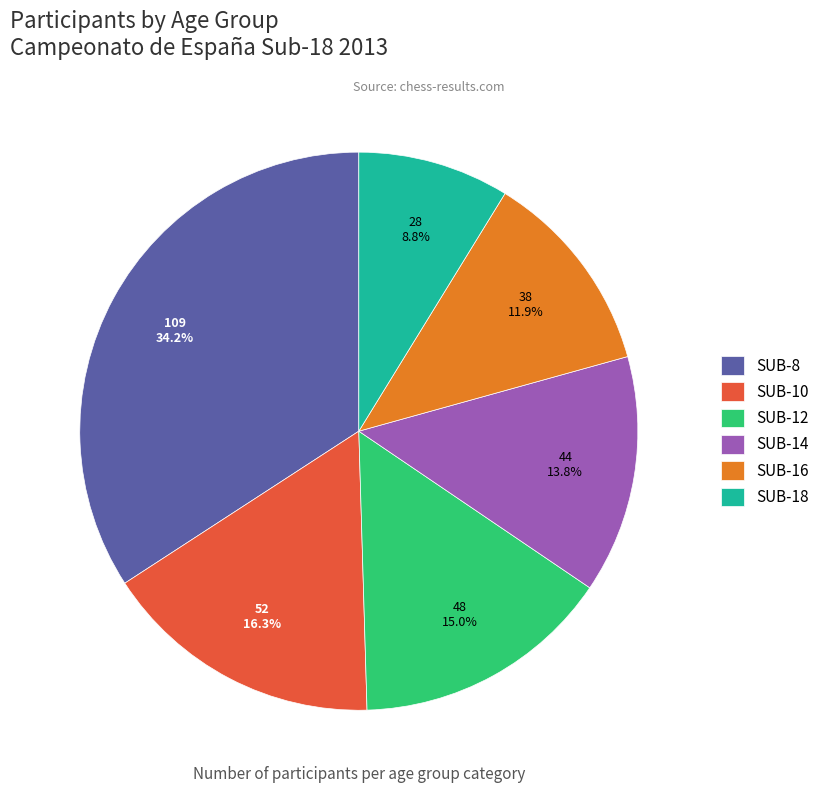

To the nearest percent, what portion does SUB-8 represent?

34%